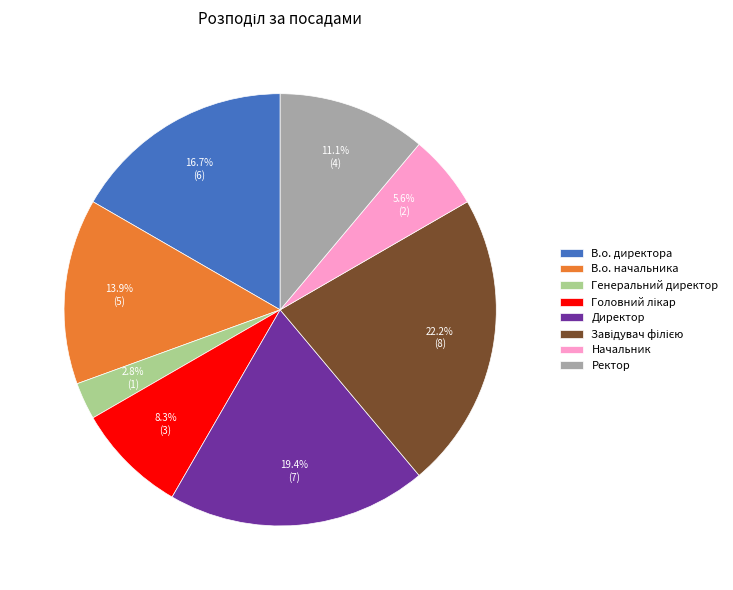

What percentage is the В.о. начальника slice, to the nearest percent?

14%